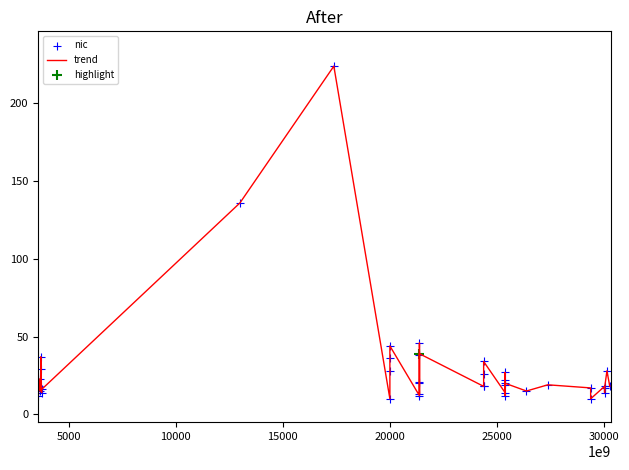

What is the difference between the maximum and minimum values?

214